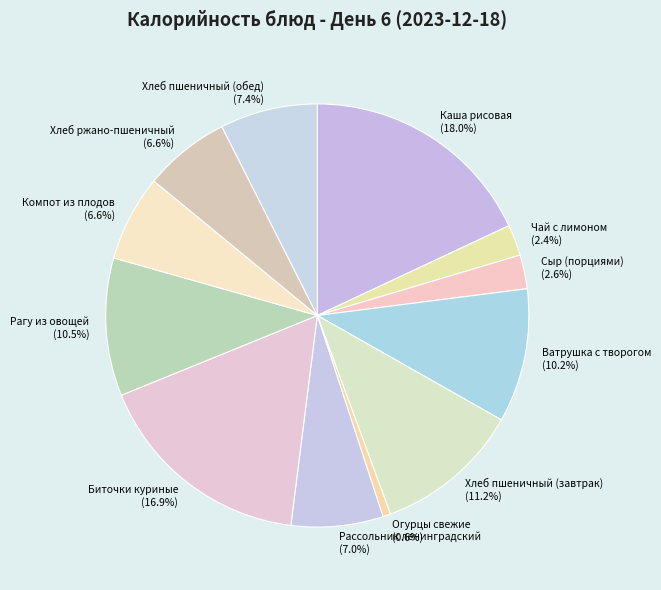

Which has a higher value, Огурцы свежие or Хлеб ржано-пшеничный?

Хлеб ржано-пшеничный